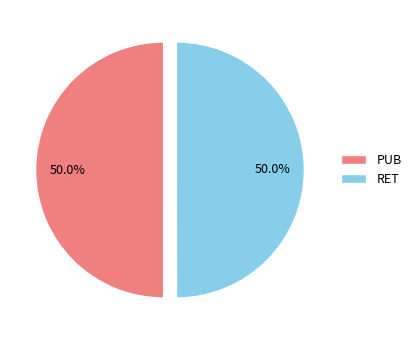

How many slices are in this pie chart?

2